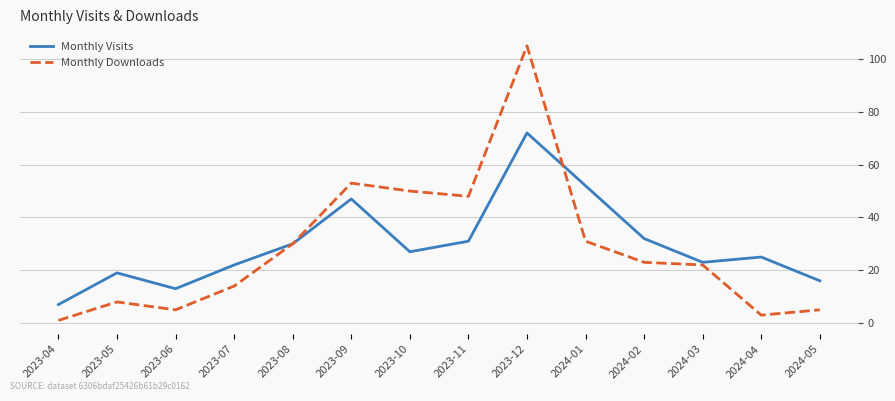

What are all the series names shown in the legend?

Monthly Visits, Monthly Downloads